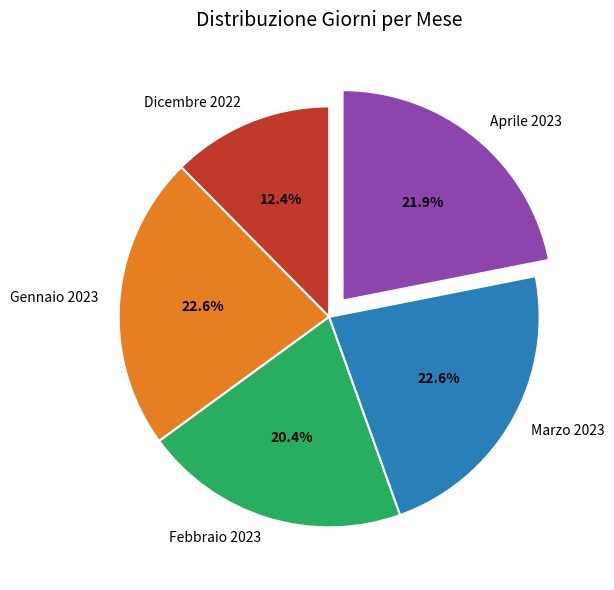

Does Gennaio 2023 represent more than half of the total?

No